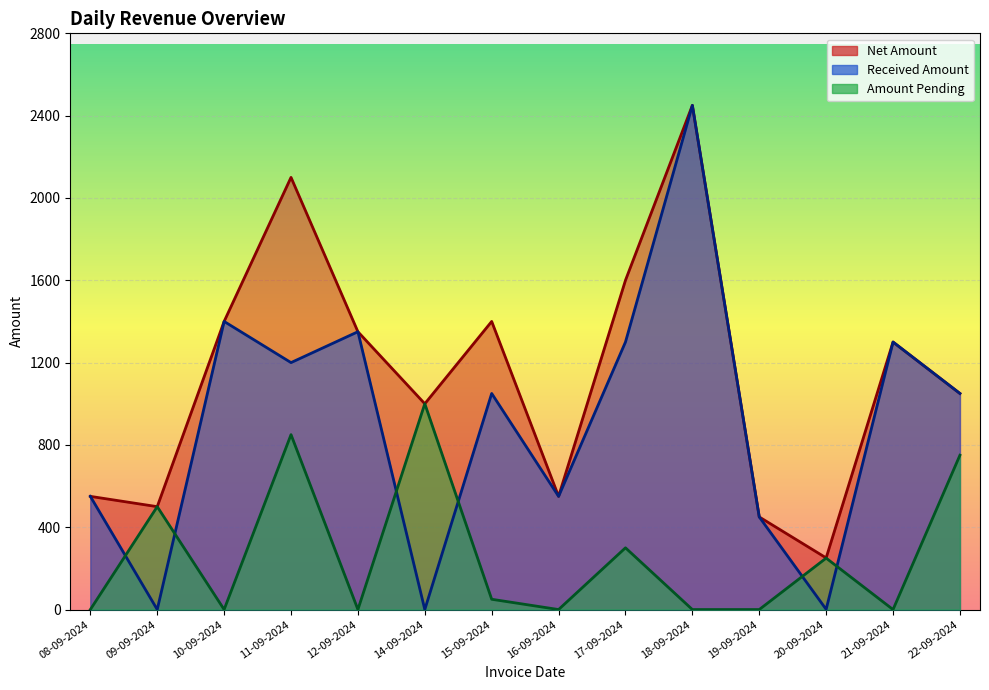

True or false: Net Amount has more than 2 interior local peaks.

True